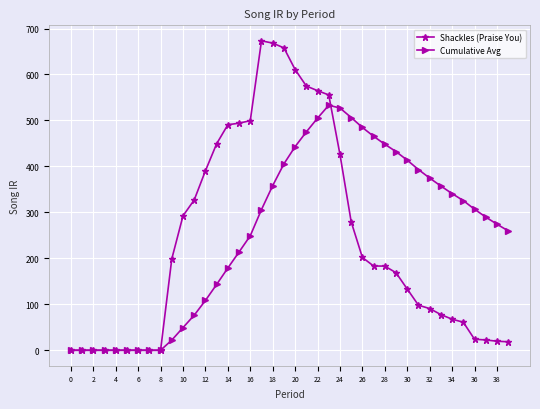

What is the value of the Cumulative Avg point at the 19th from the left?

358.2